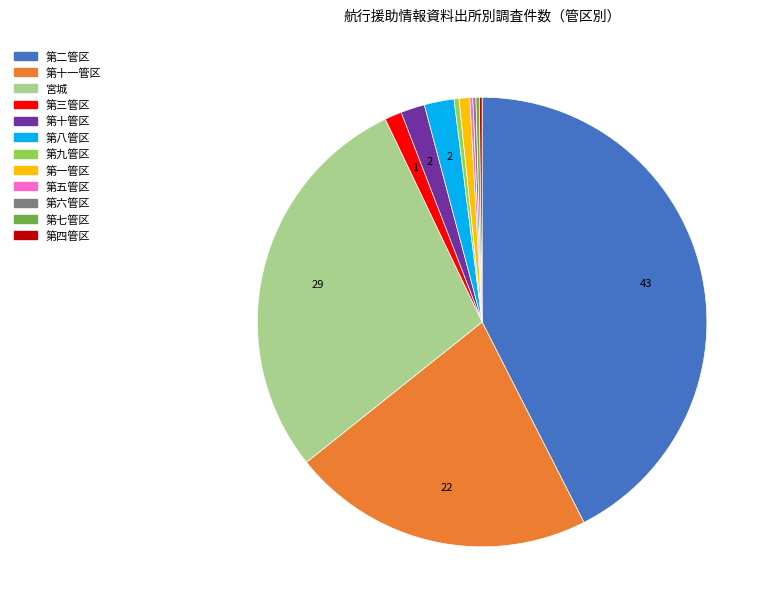

True or false: 第一管区 accounts for 1% of the total.

True